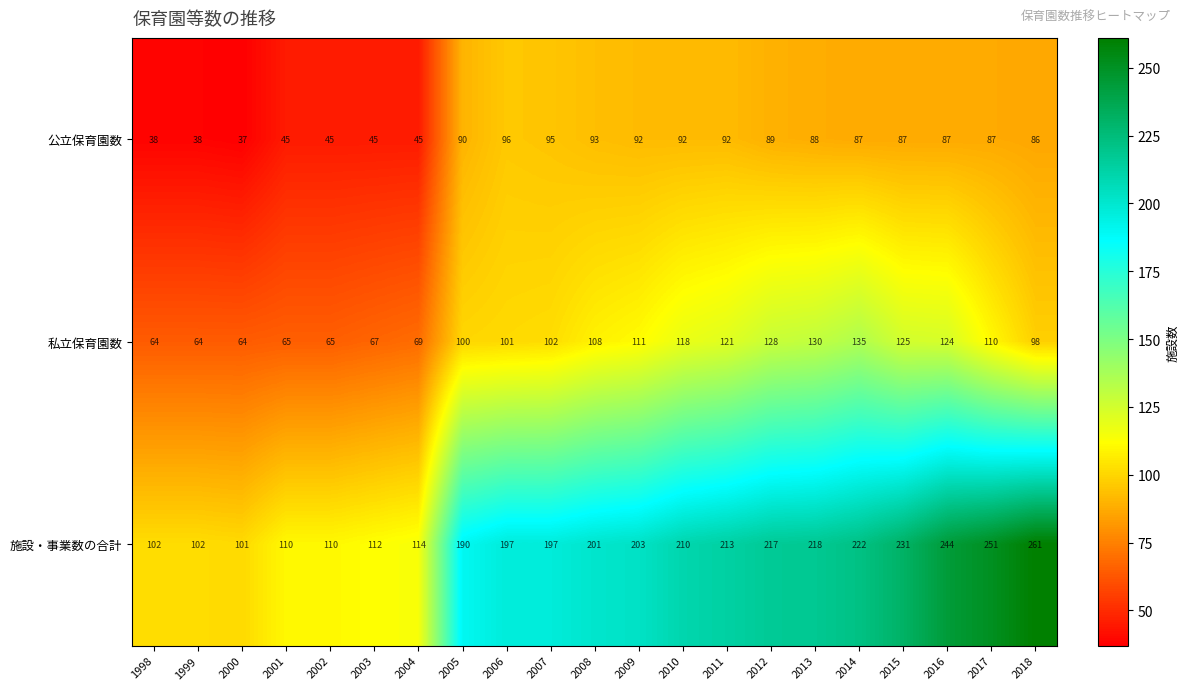

True or false: 私立保育園数 has a value of 67 at 2003.

True